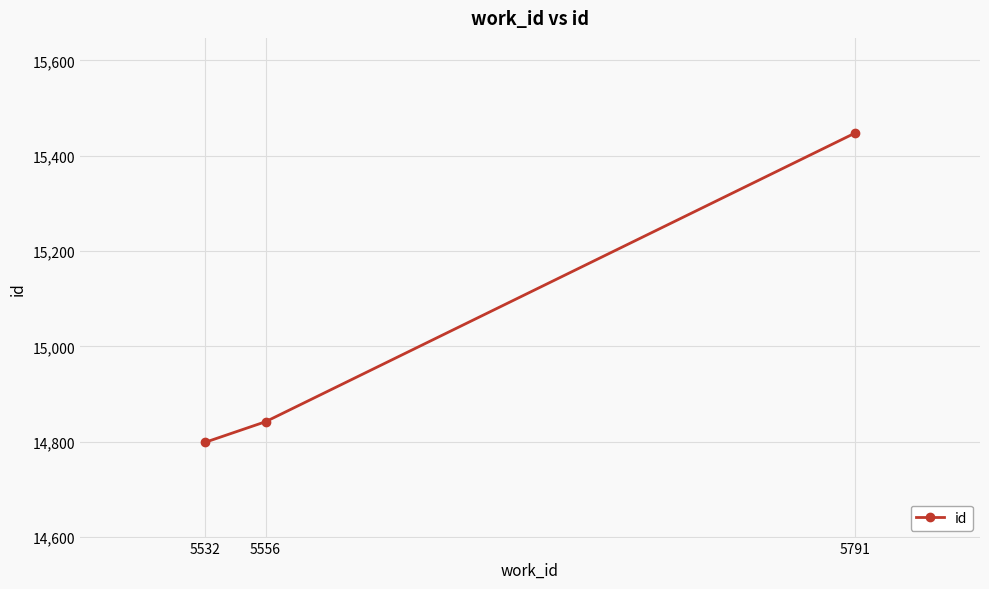

What is the sum of the values at 5532 and 5791?

30246